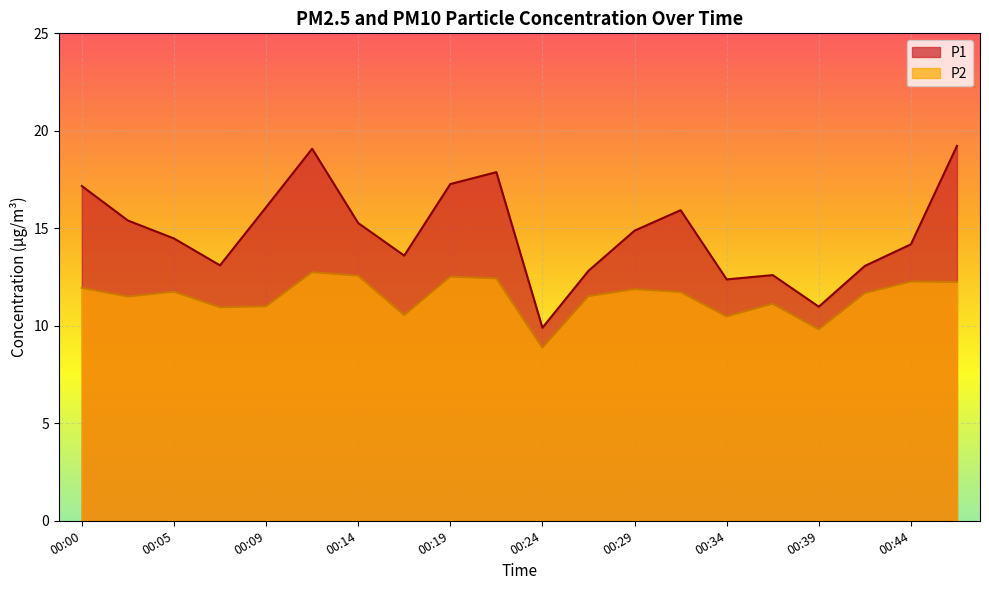

What are all the series names shown in the legend?

P1, P2